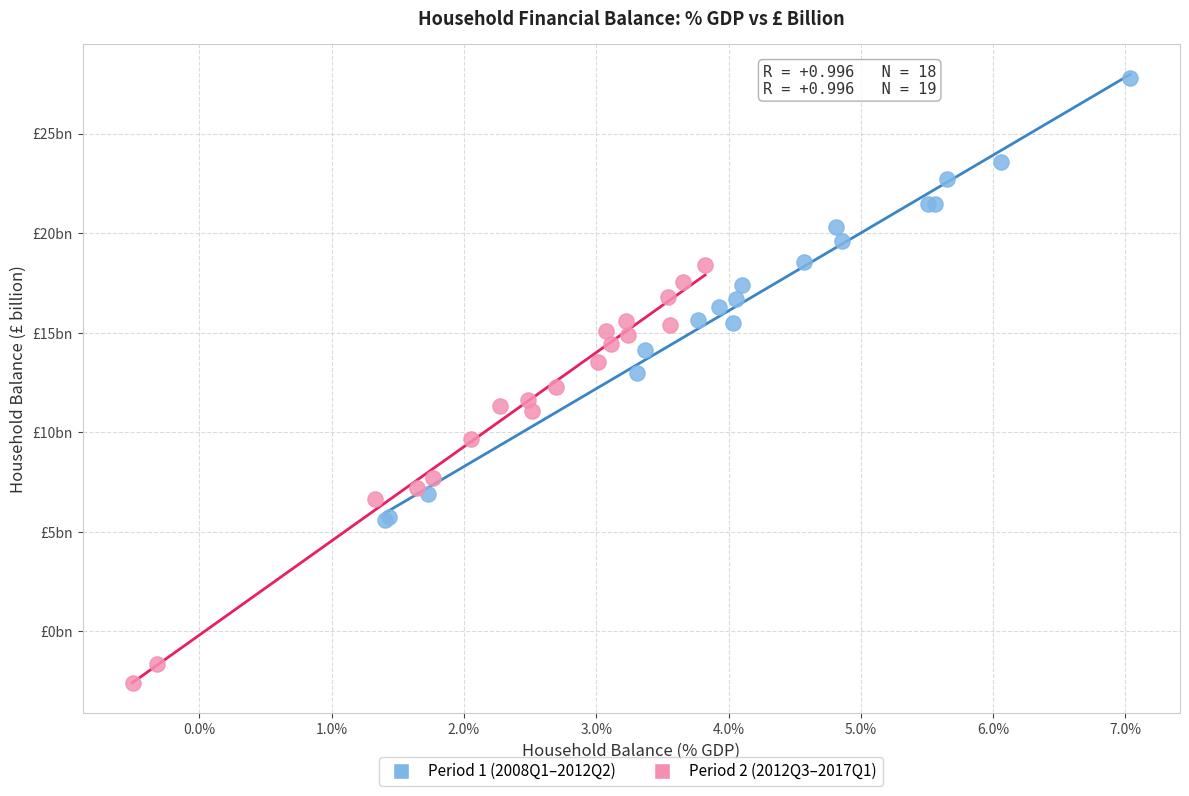

Which series has the widest spread of Y values?

Period 1 (2008Q1–2012Q2)